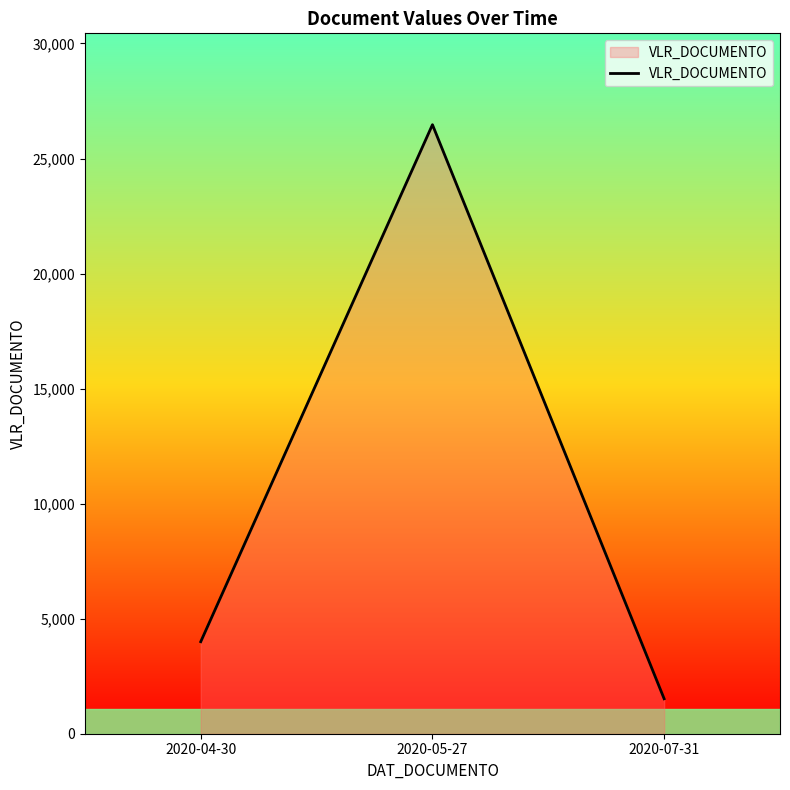

What is the ratio of the value at 2020-04-30 to the value at 2020-07-31?

2.6